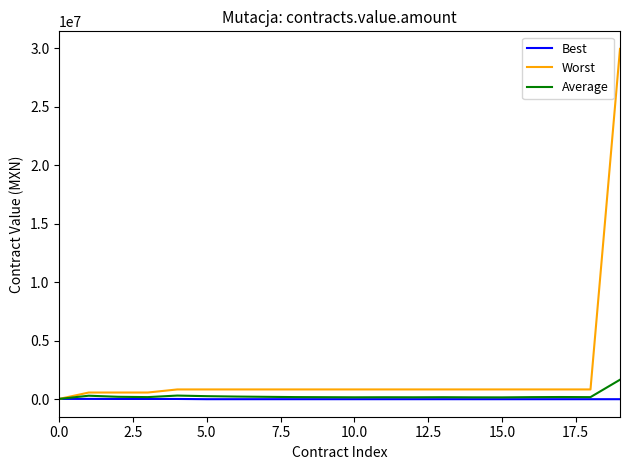

Which series has the largest total across all categories?

Worst